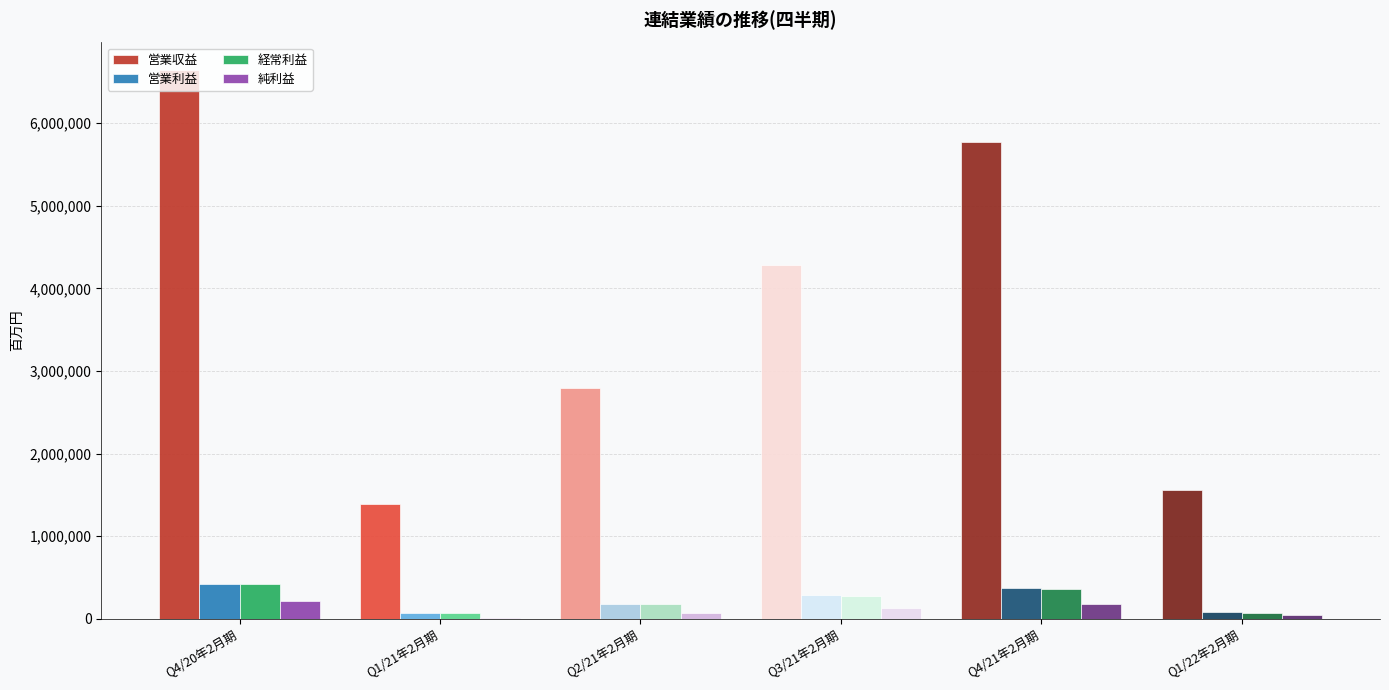

The value of 営業収益 at Q1/21年2月期 is 1391828. True or false?

True